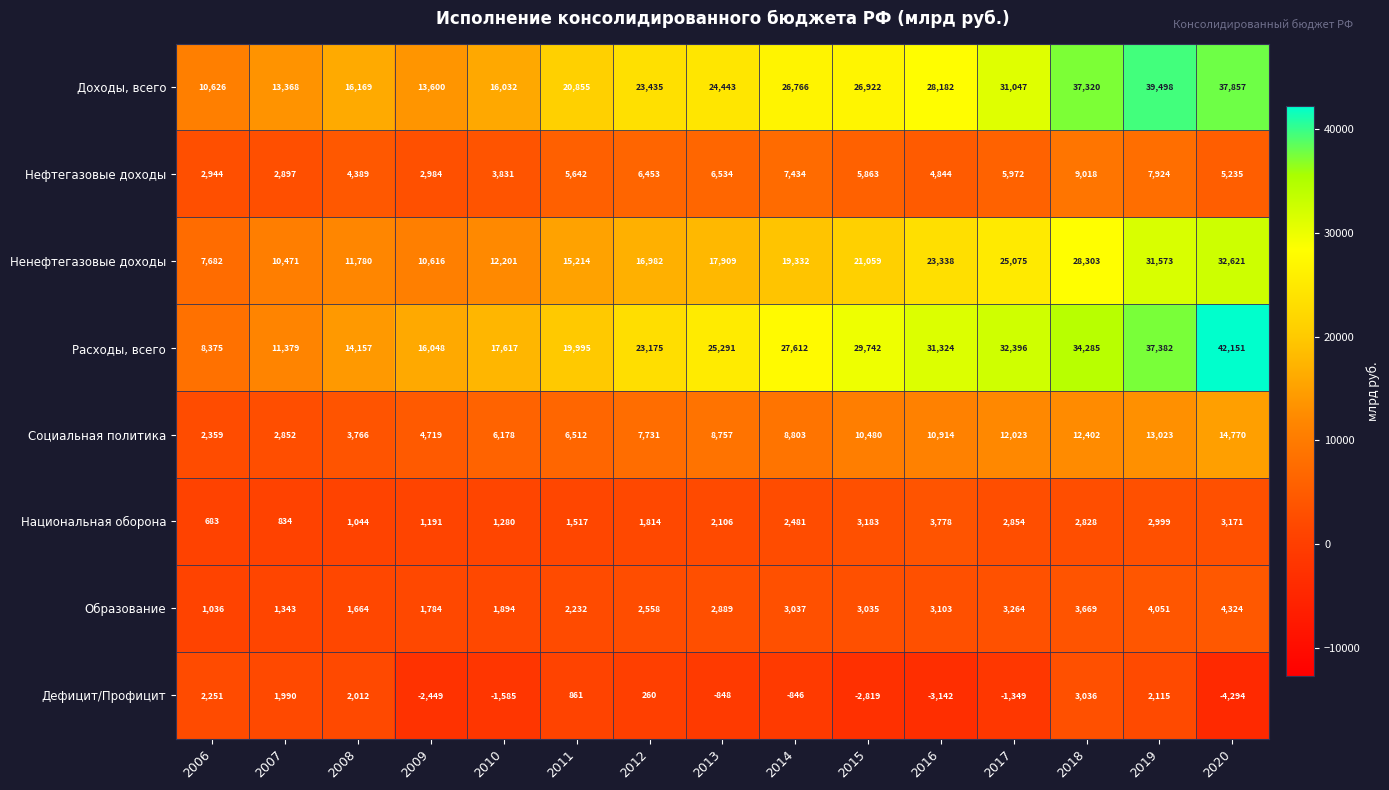

What is the spread (max minus min) of values at 2013?

26139